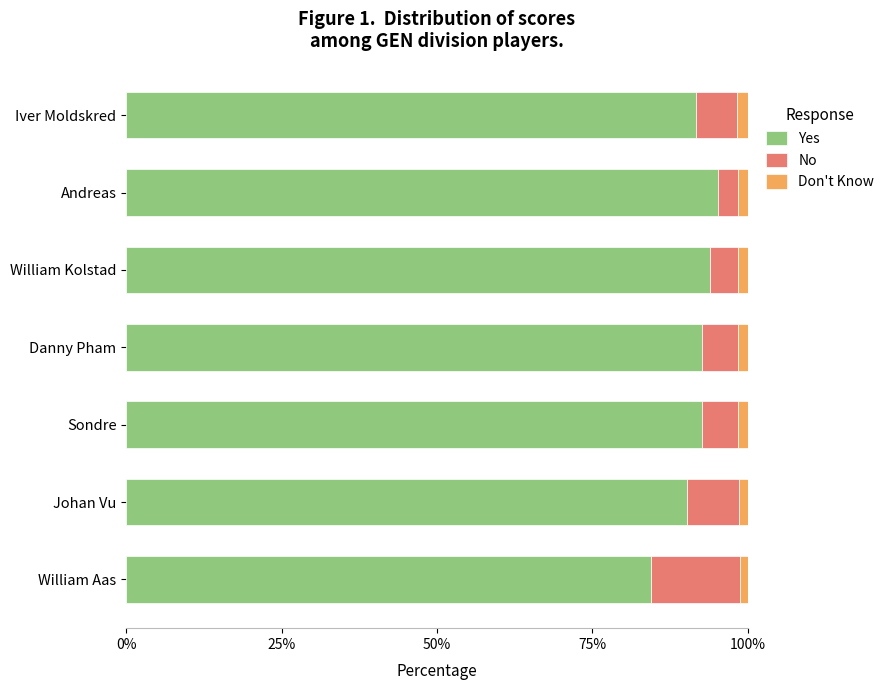

At which label does Yes reach its minimum?

William Aas